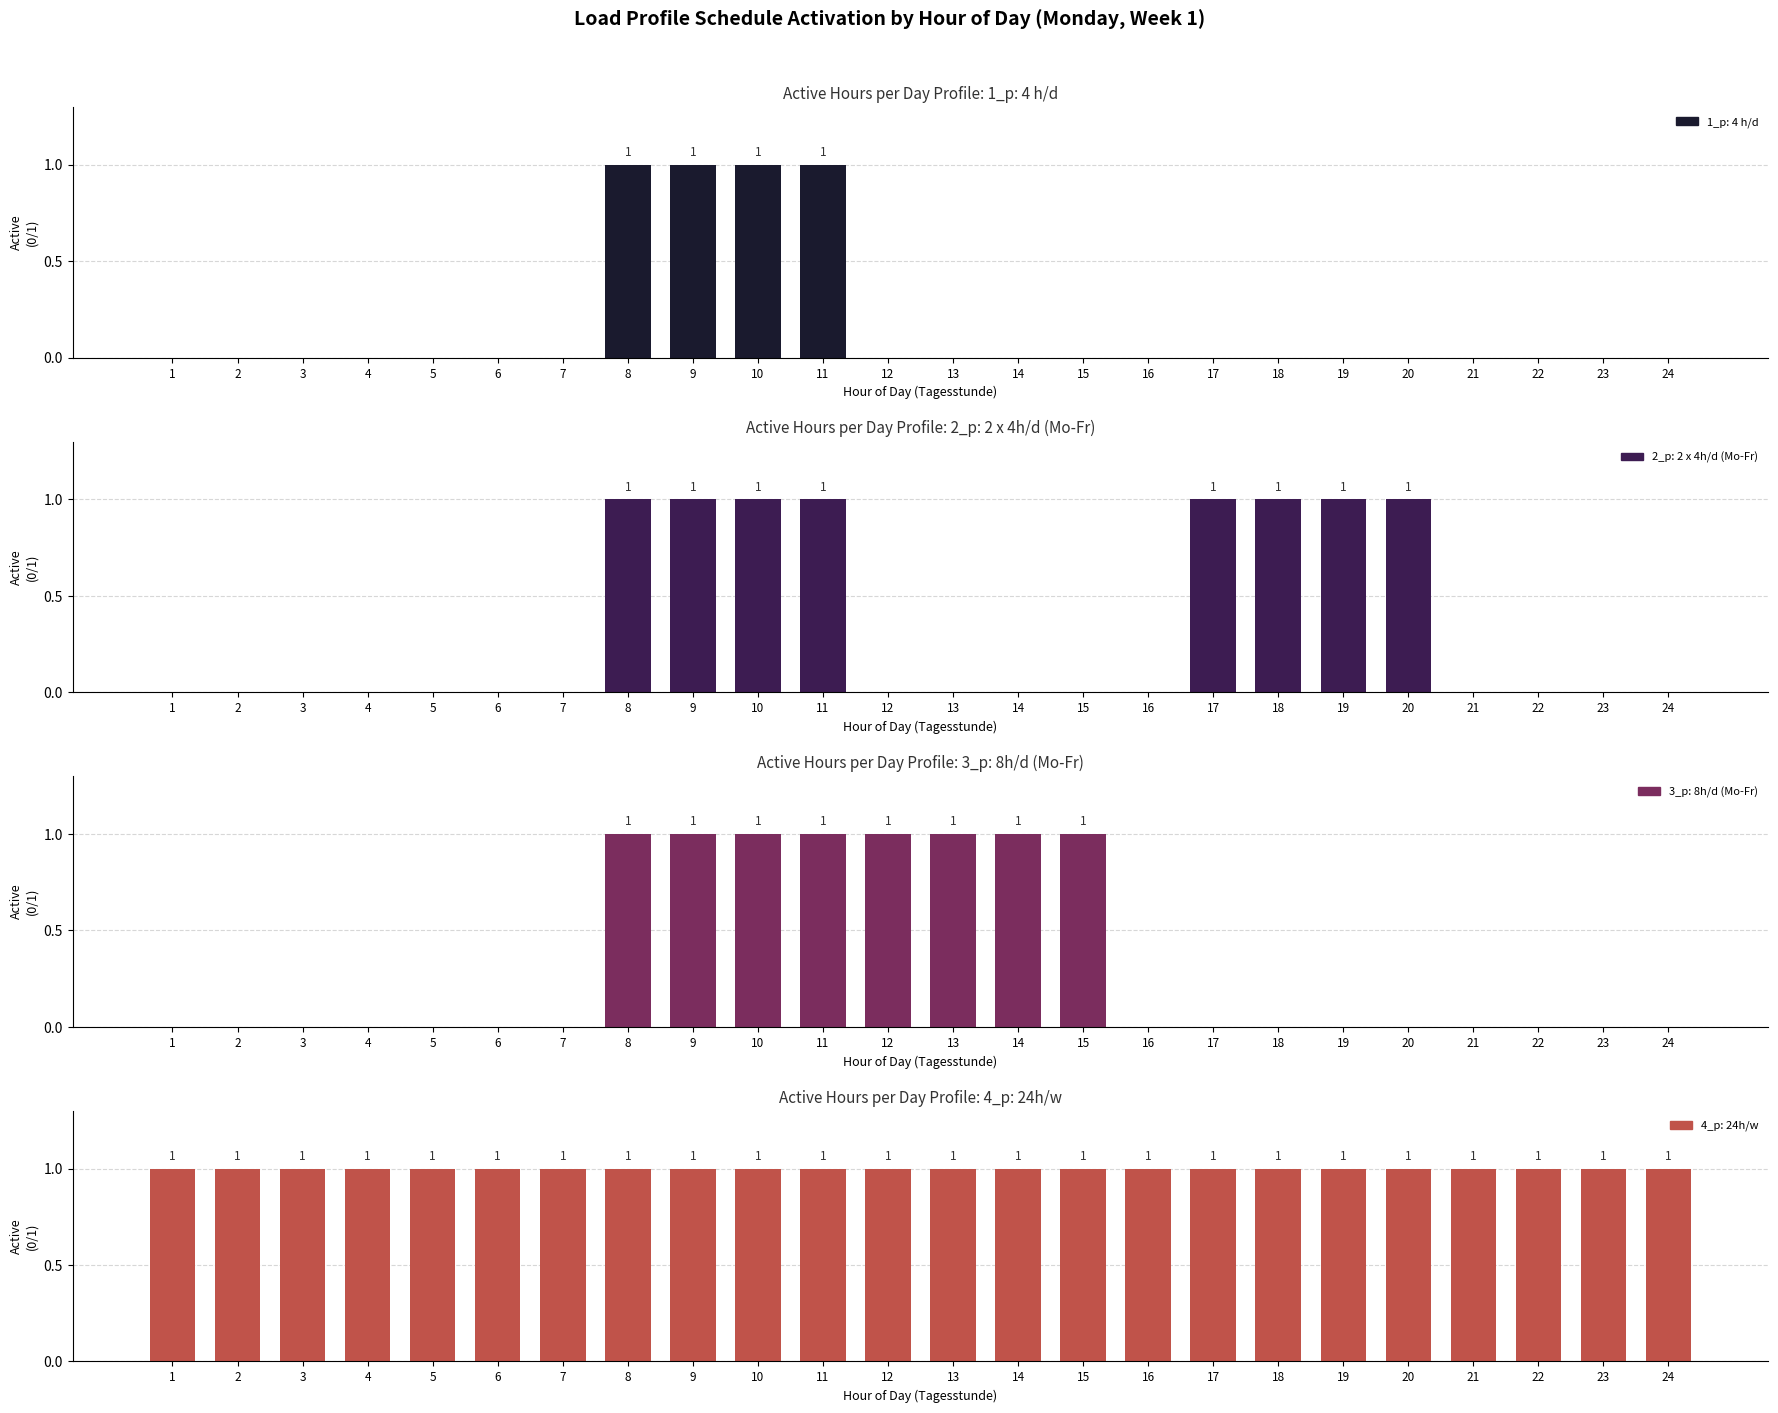

Which category has the highest value in the 3_p: 8h/d (Mo-Fr) series?

8